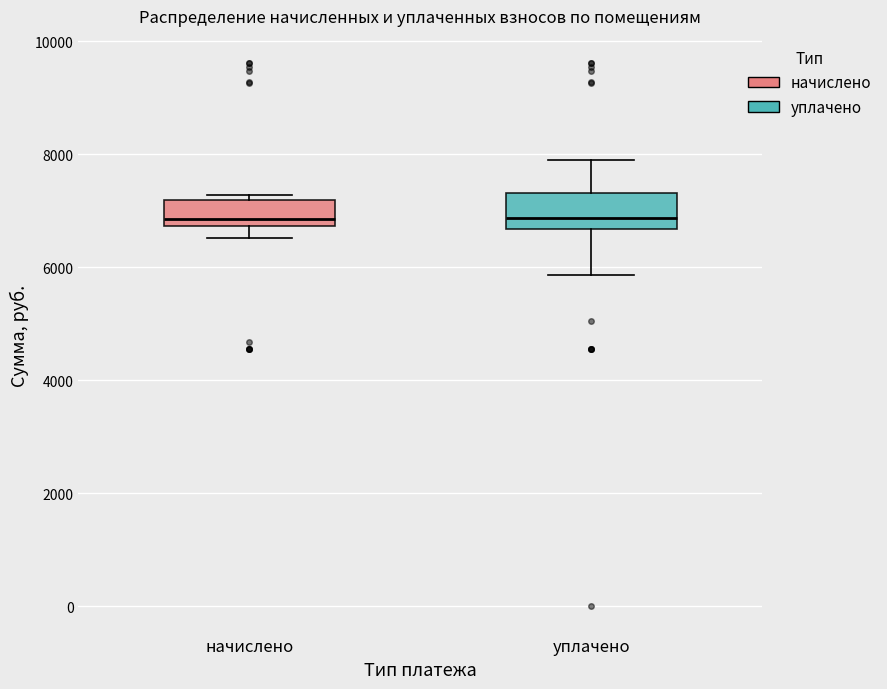

Reading left to right, read every box against the y-axis: the position of its median line, the range the box covers, and the ends of its whiskers. The values are not printed on the chart, so give them approximately, as read against the axis.

начислено: median 6800 (just above the box's lower edge), box 6800 to 7200, whiskers 6600 to 7200 (just above the box's upper edge)
уплачено: median 6800, box 6600 to 7400, whiskers 5800 to 8000